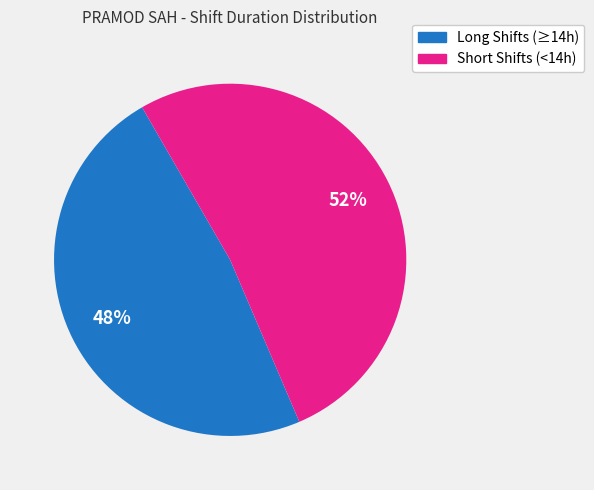

What is the smallest slice in the pie chart?

Long Shifts (≥14h)